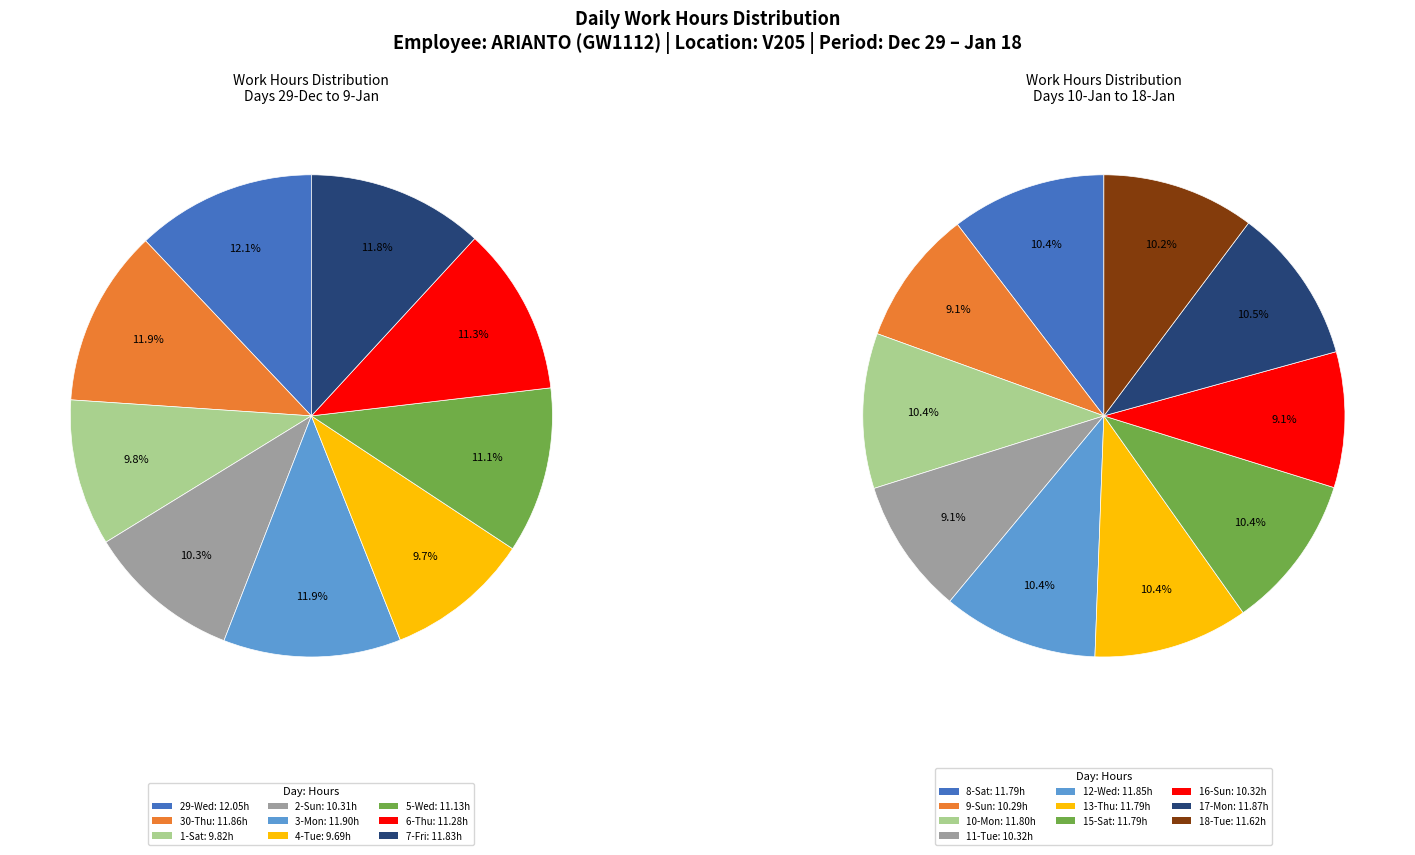

Is it true that 8-Sat is 1% of the pie?

False